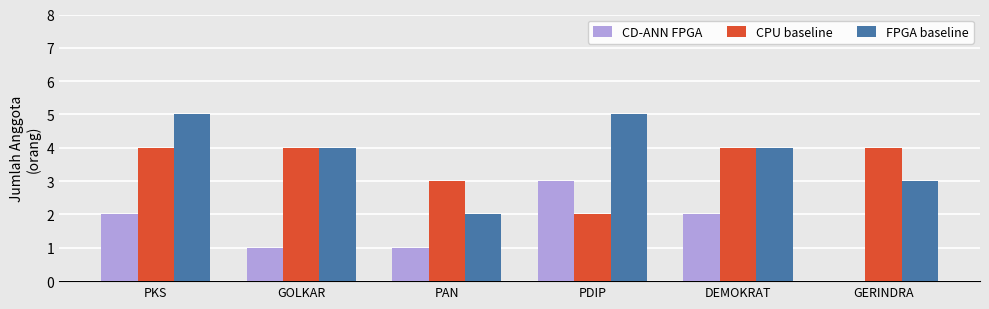

What is the total value across all series at PKS?

11